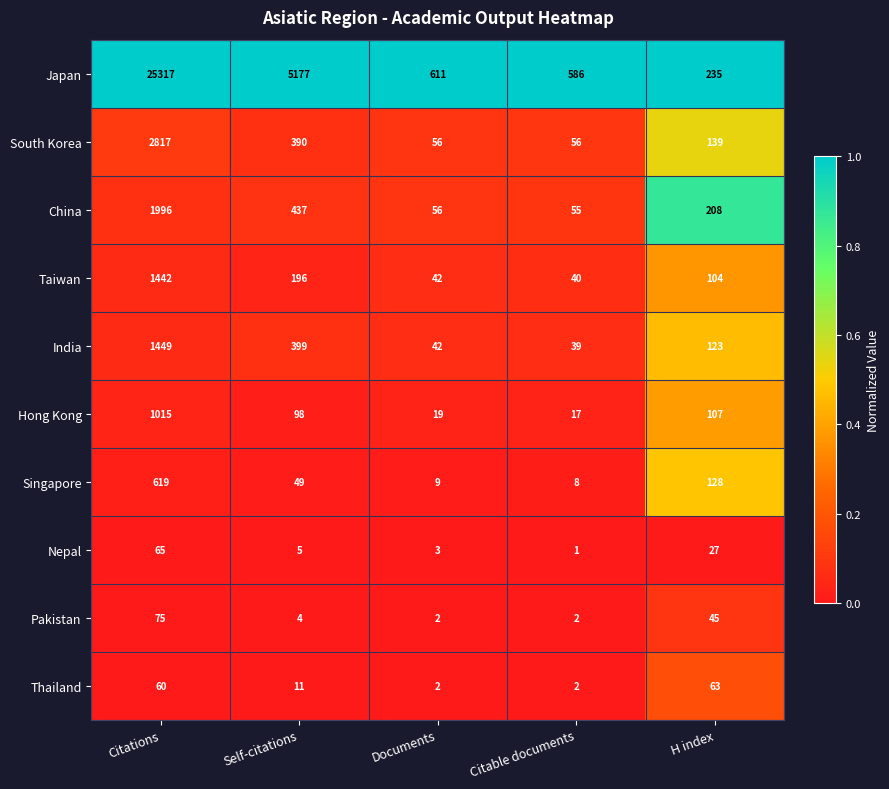

What is the greatest value displayed?

25317